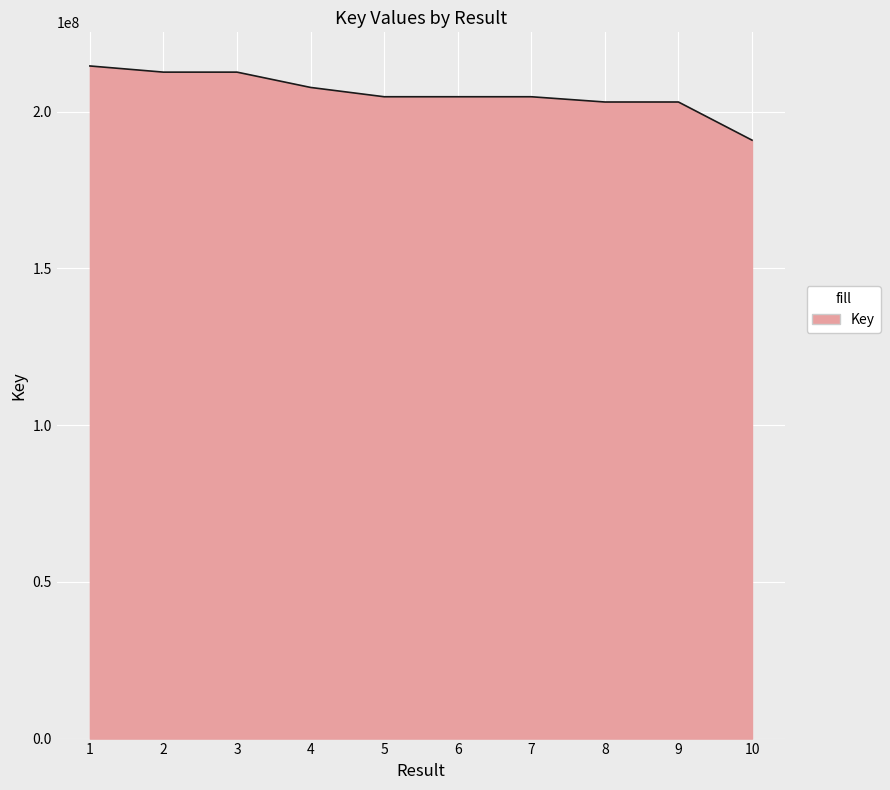

The value at 9 is 327946384. True or false?

False